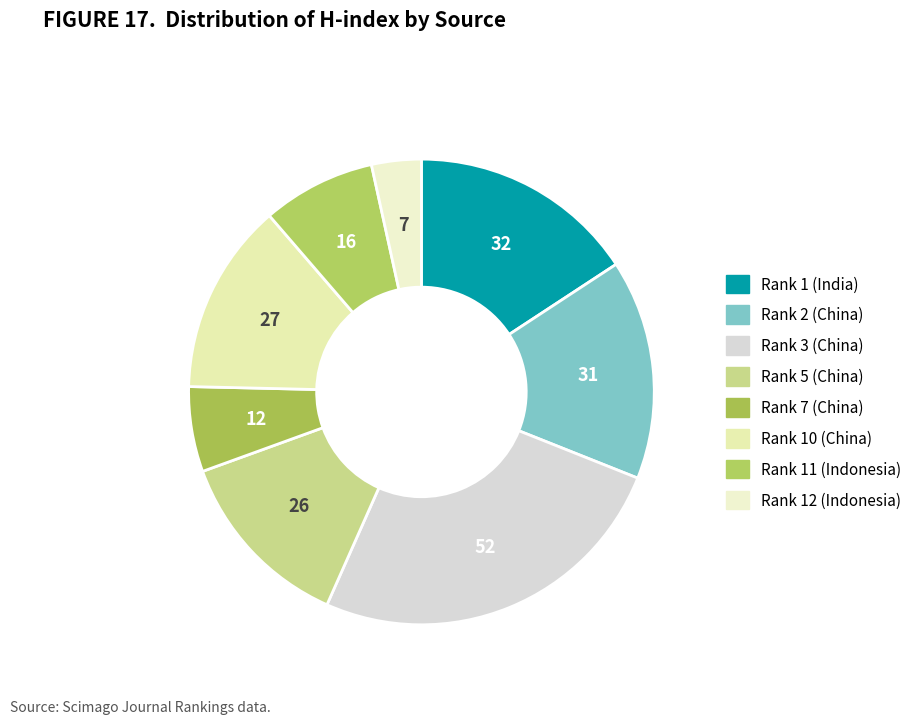

Rank the categories by value from highest to lowest.

Rank 3 (China), Rank 1 (India), Rank 2 (China), Rank 10 (China), Rank 5 (China), Rank 11 (Indonesia), Rank 7 (China), Rank 12 (Indonesia)